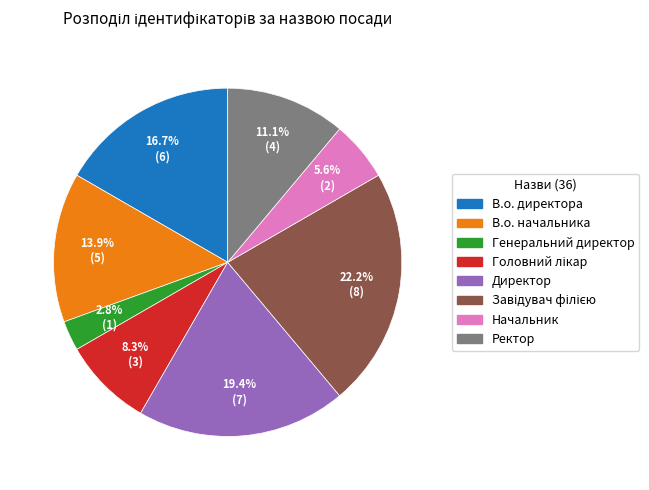

What is the smallest slice in the pie chart?

Генеральний директор